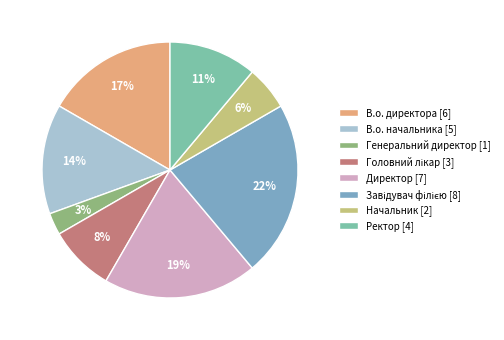

True or false: Ректор accounts for 1% of the total.

False